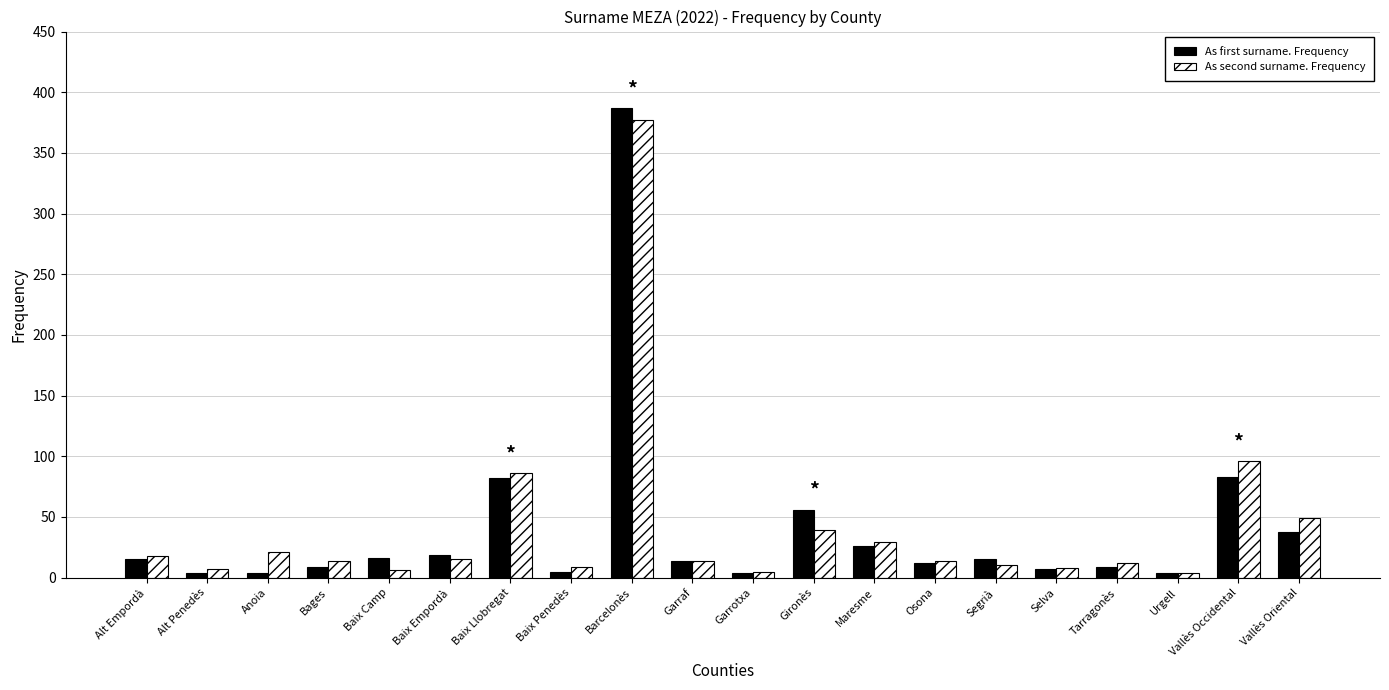

At Segrià, list the series in order from smallest to largest.

As second surname. Frequency, As first surname. Frequency